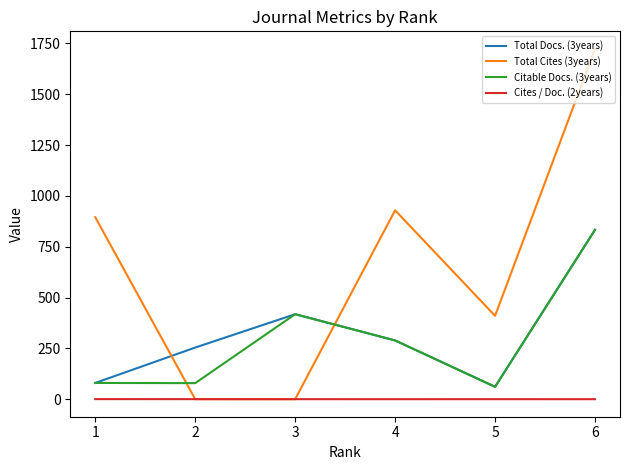

At which category is the sum across all series the highest?

6